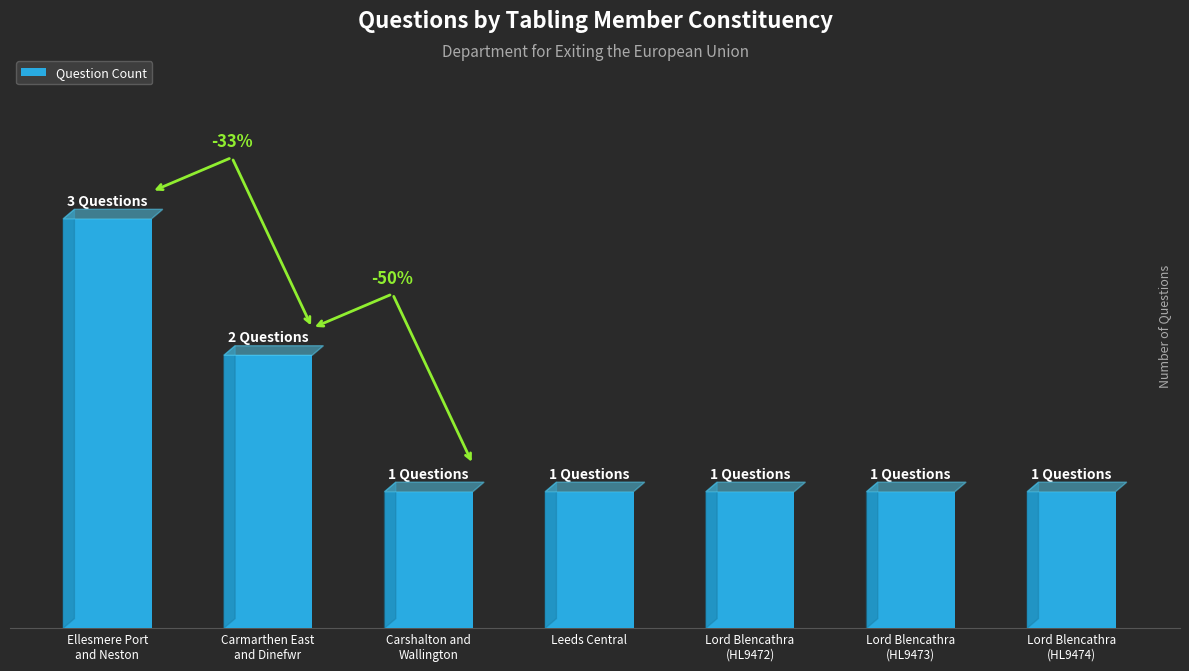

Does the chart contain any negative values?

No